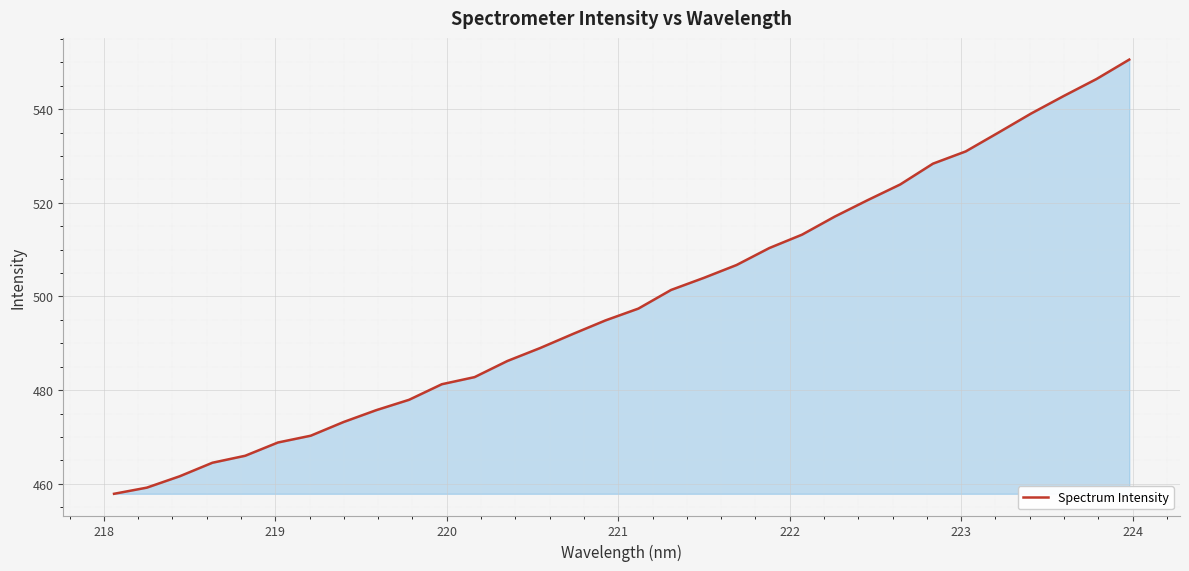

What is the difference between the maximum and minimum values?

92.7